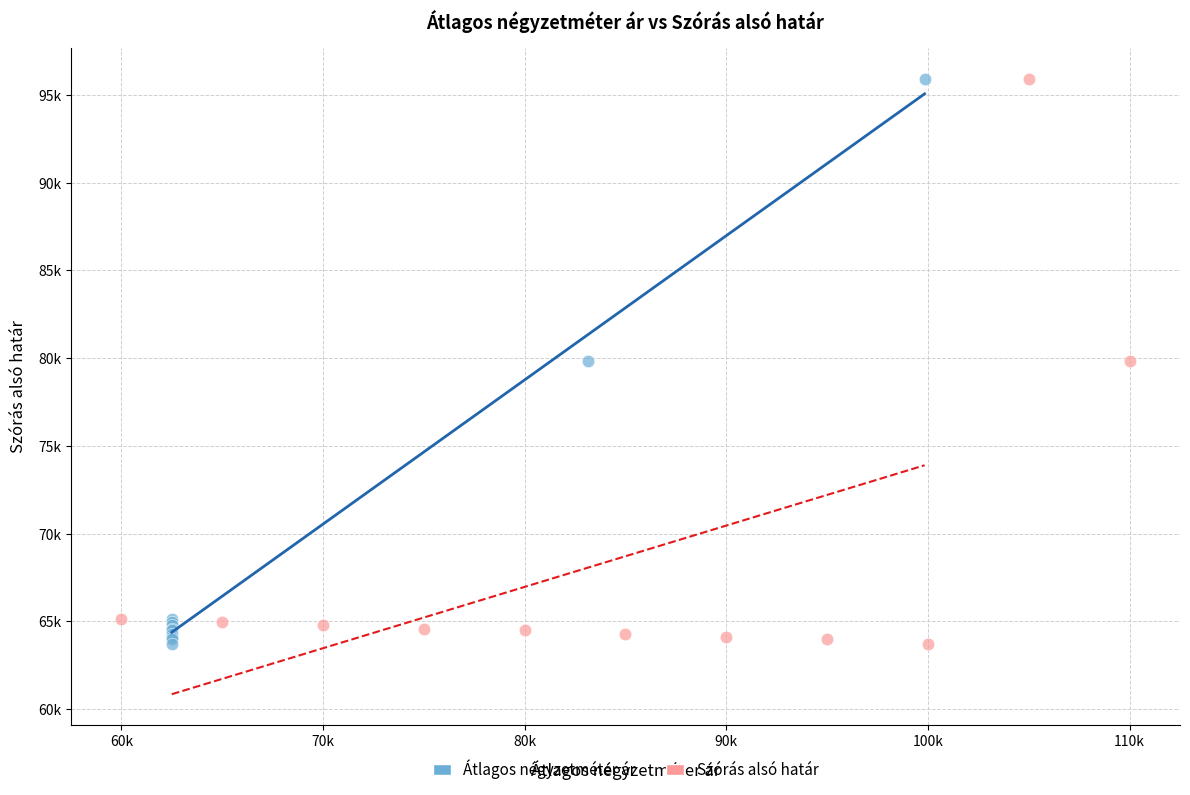

What are all the series names shown in the legend?

Átlagos négyzetméter ár, Szórás alsó határ